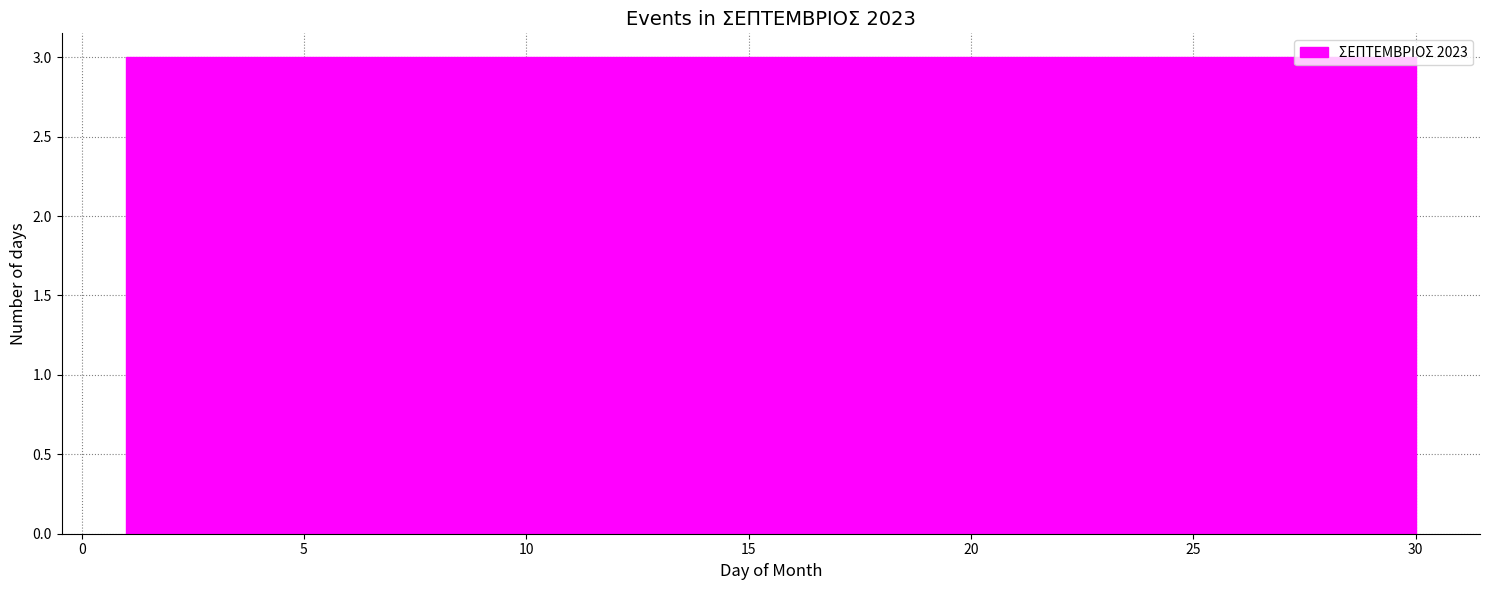

Reading left to right, list every bar in this chart as the range it spans on the x-axis followed by its height. Neither the bar edges nor the heights are printed on the chart, so give them approximately, as read against the axes.

1.0 to 3.9: 3
3.9 to 6.8: 3
6.8 to 9.7: 3
9.7 to 12.6: 3
12.6 to 15.5: 3
15.5 to 18.4: 3
18.4 to 21.3: 3
21.3 to 24.2: 3
24.2 to 27.1: 3
27.1 to 30.0: 3